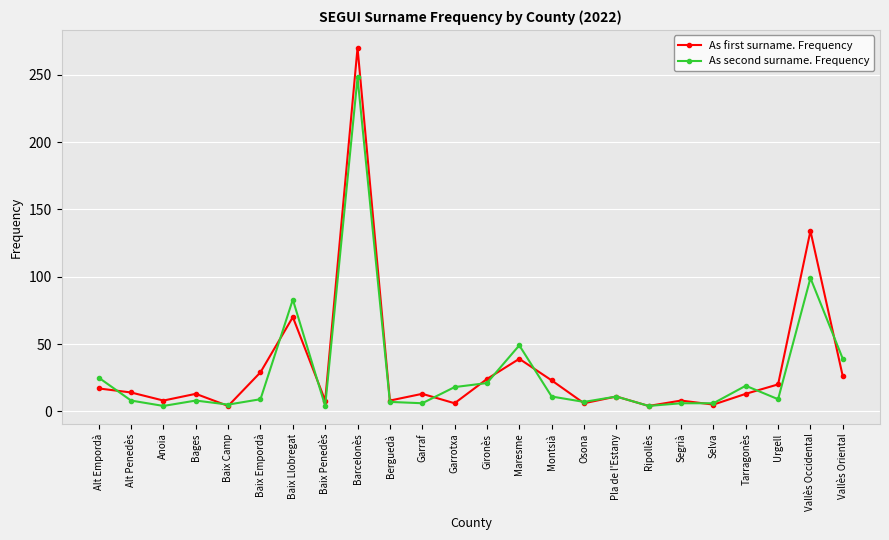

At which category is the sum across all series the highest?

Barcelonès